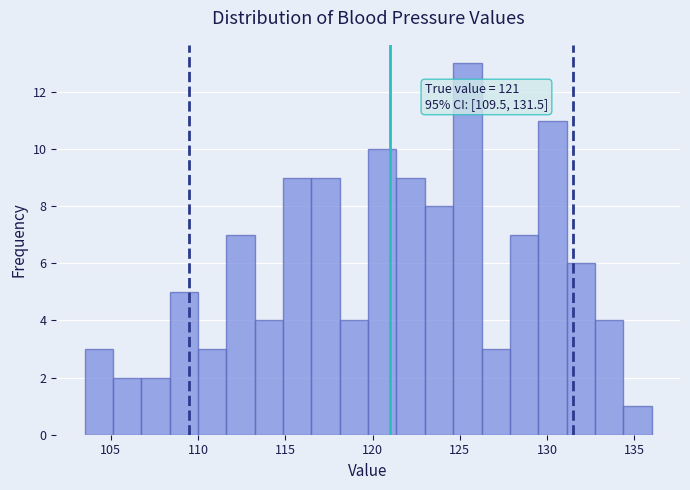

Around what value on the x-axis is the tallest bar? Give the approximate position of its centre, as read against the axis.

125.5